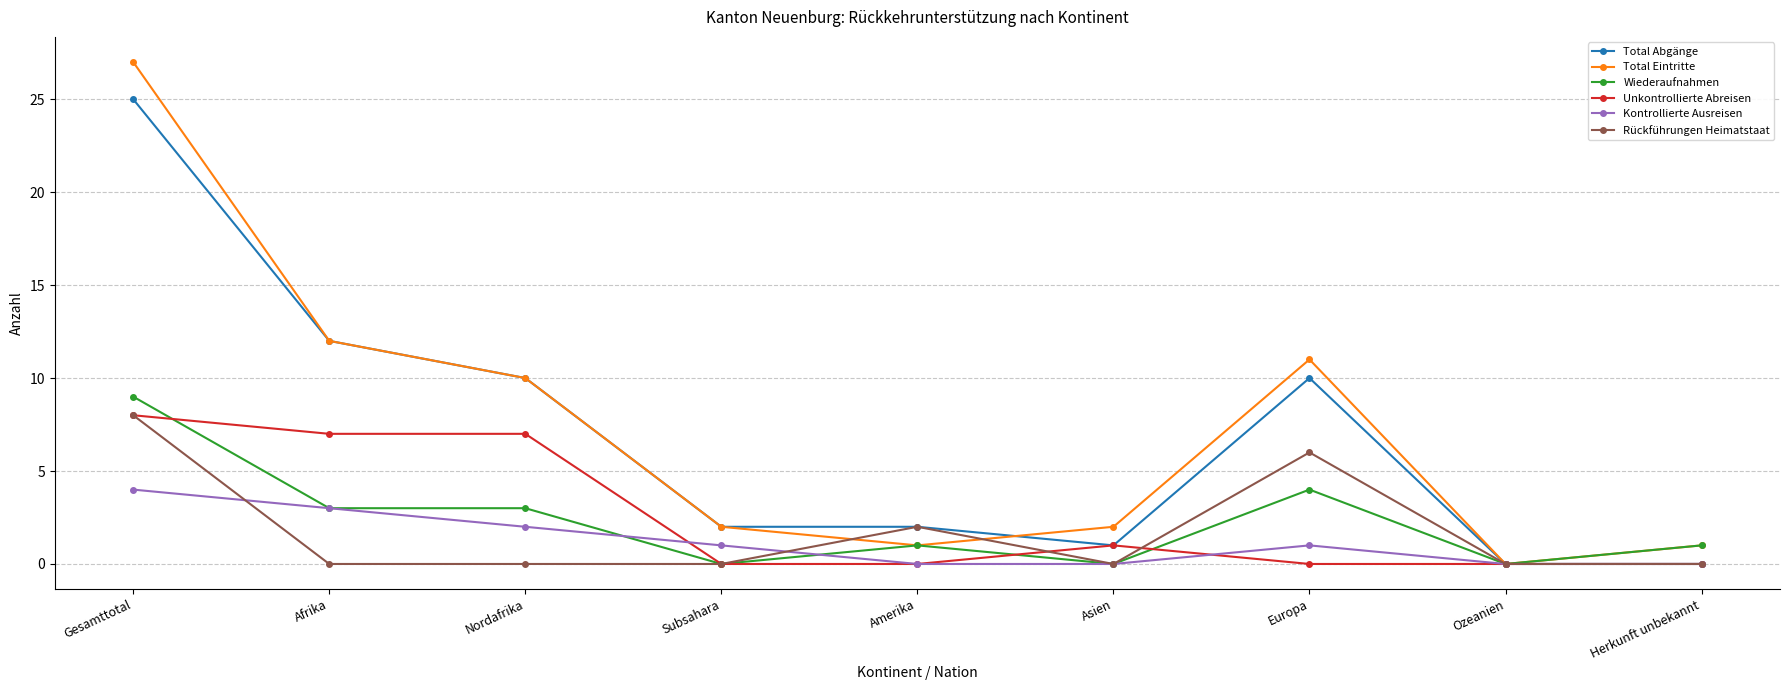

True or false: Total Eintritte has more than 1 points higher than both neighbors.

False